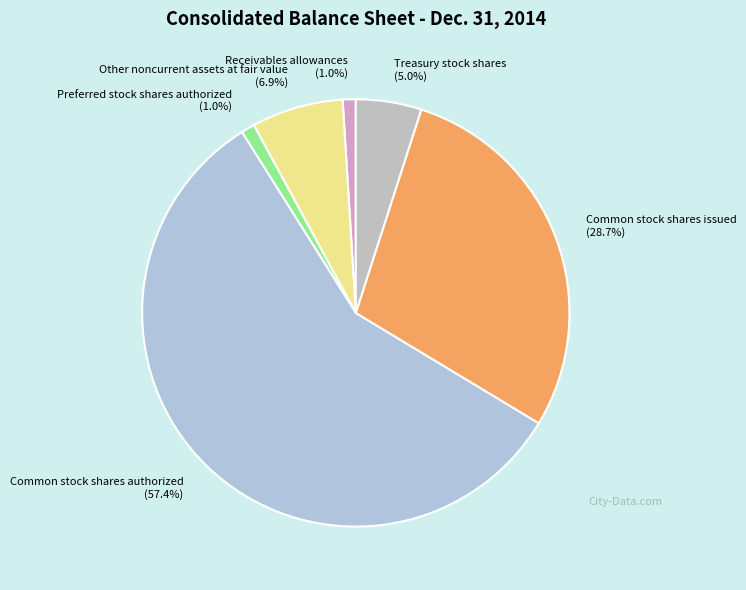

Which slice is the largest?

Common stock shares authorized